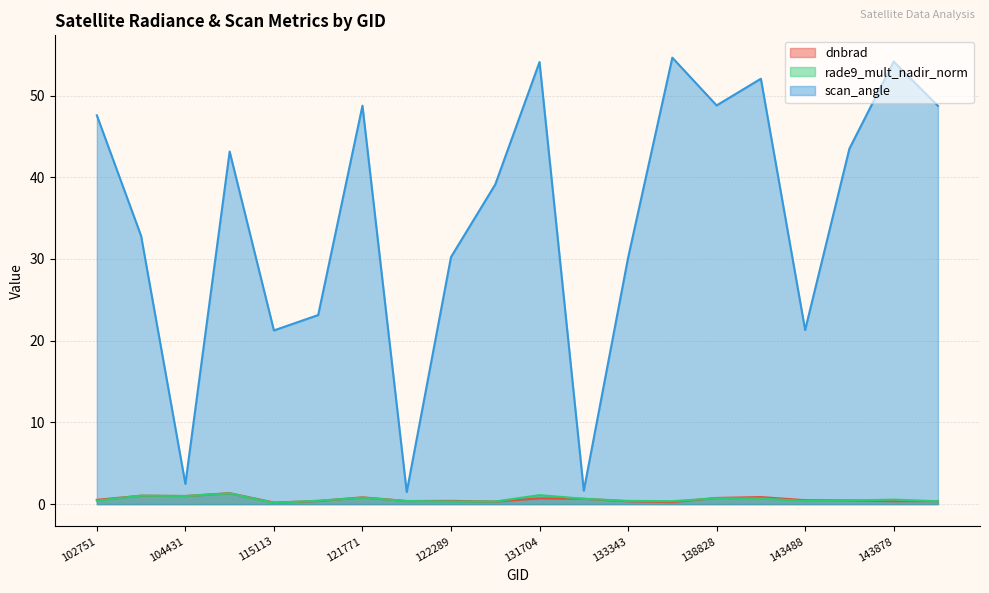

What is the approximate value of rade9_mult_nadir_norm at 143878?

0.5